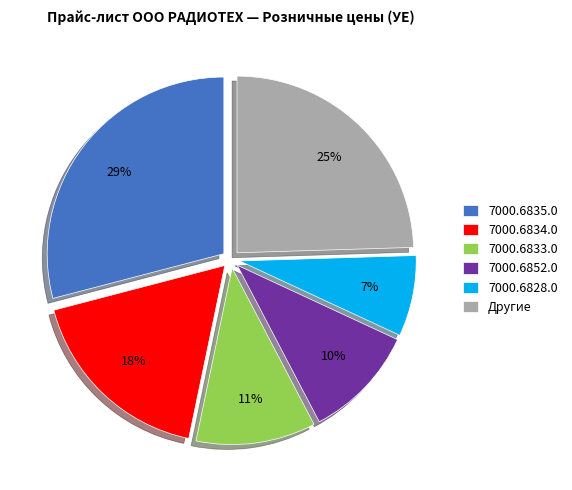

Which has a higher value, 7000.6852.0 or 7000.6833.0?

7000.6833.0